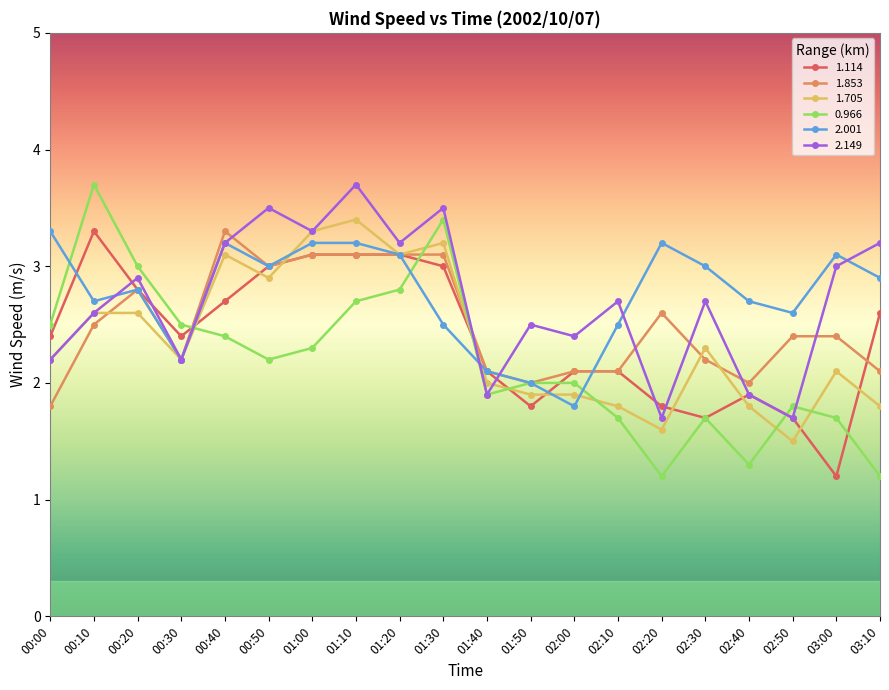

Which series has the largest range (max minus min)?

0.966